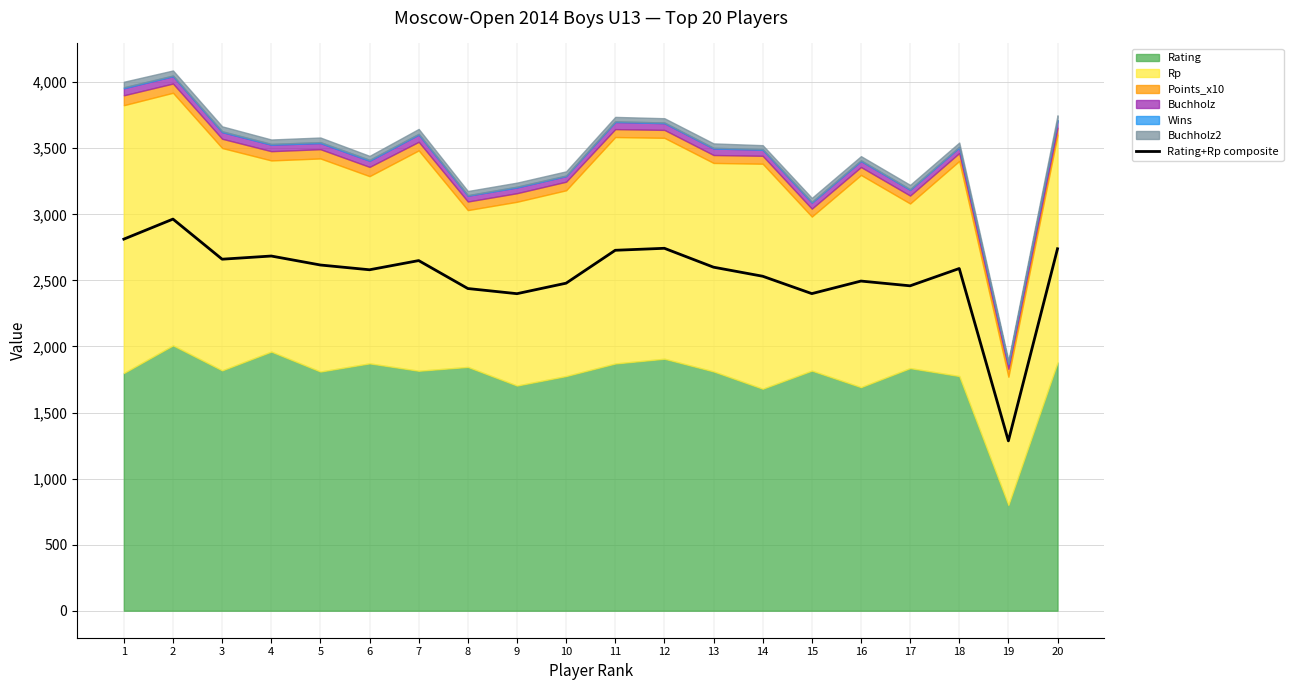

Does the chart have visible grid lines?

Yes